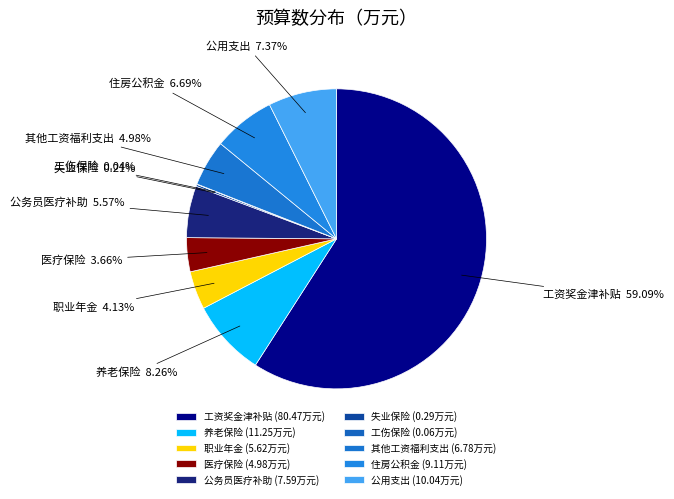

To the nearest percent, what is the difference between the largest and smallest slice percentages?

59%